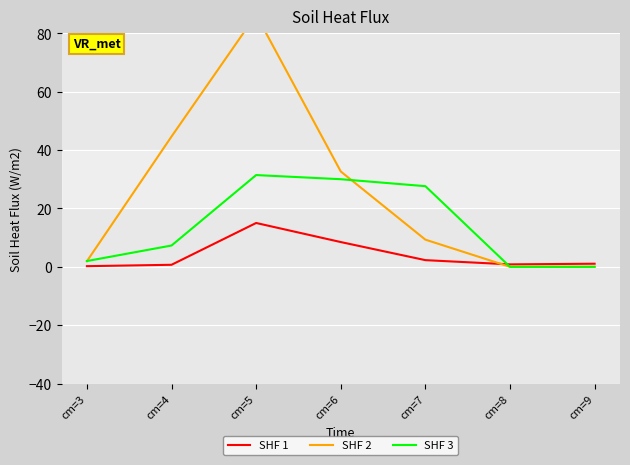

True or false: SHF 1 has a value of 7.6 at cm=5.

False